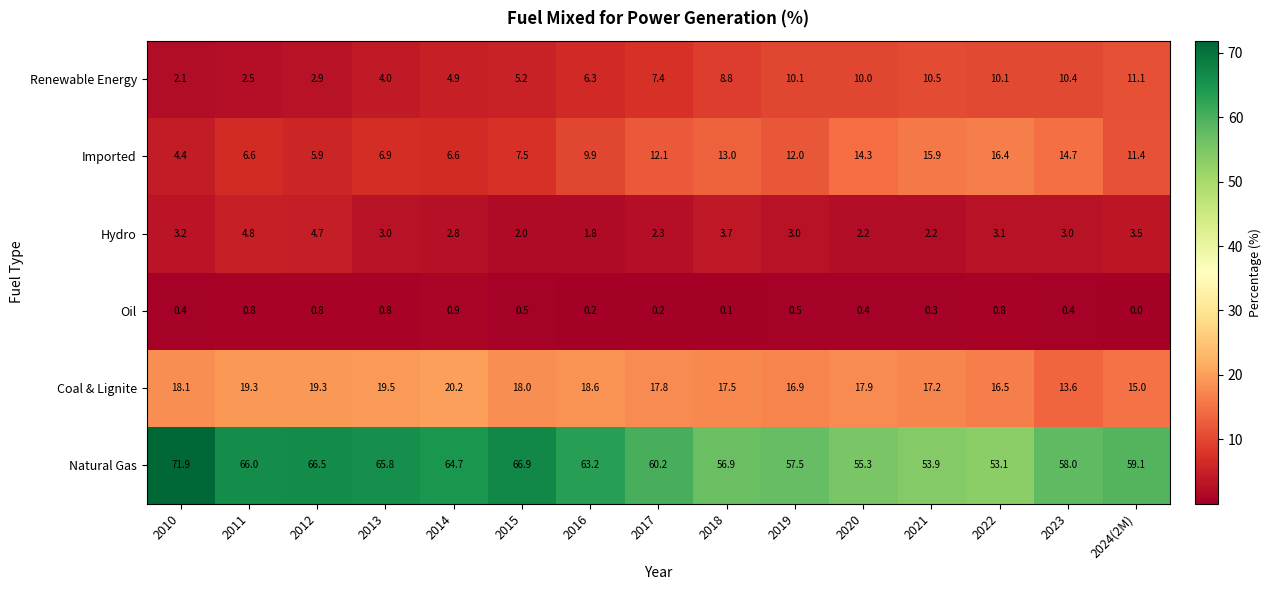

What is the greatest value displayed?

71.9